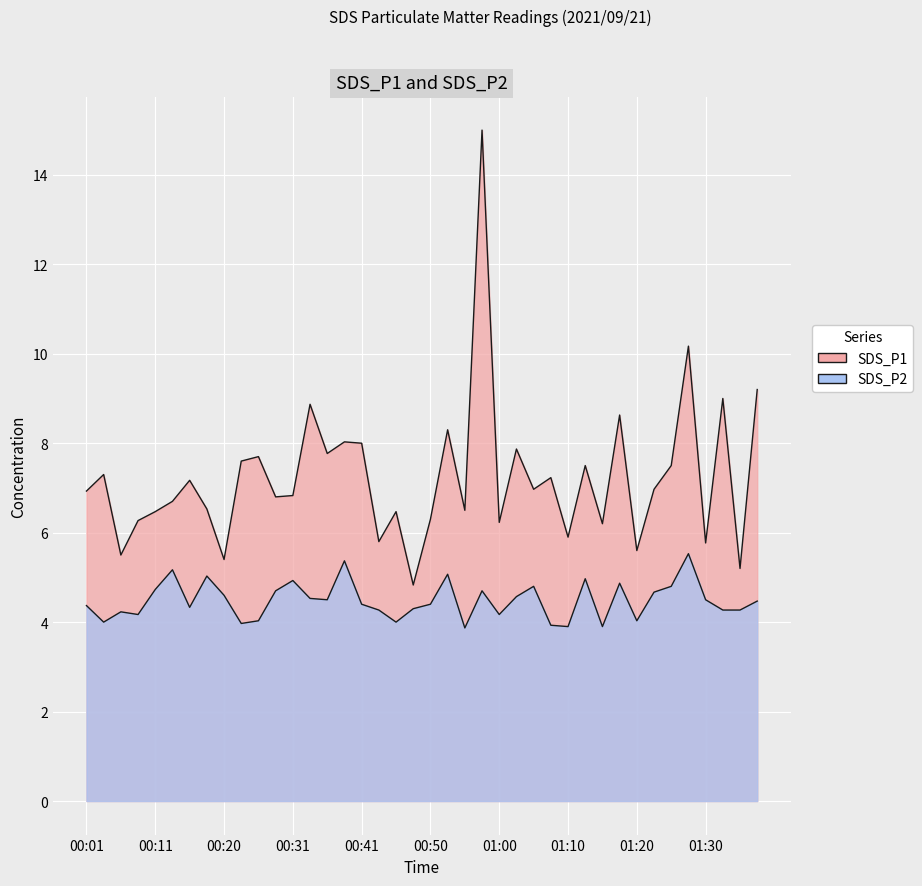

The value of SDS_P2 at 01:20 is 2.0. True or false?

False